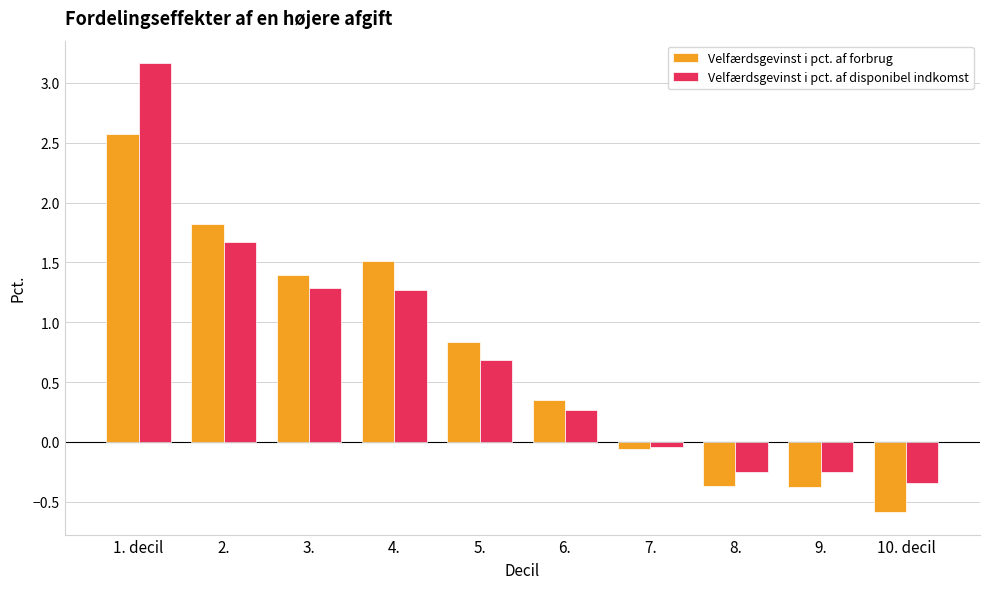

Which series changed the most between 1. decil and 2.?

Velfærdsgevinst i pct. af disponibel indkomst